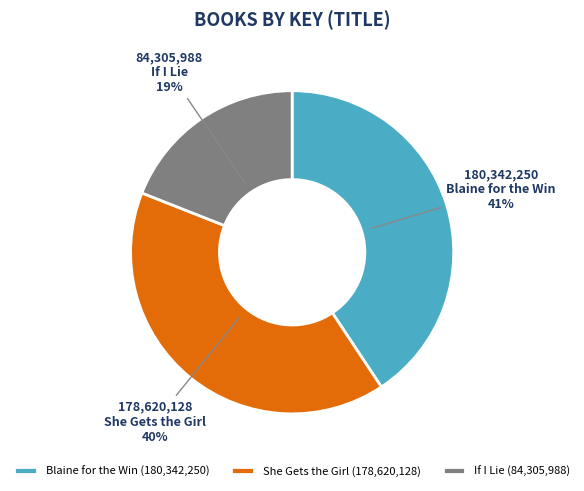

Does Blaine for the Win represent more than half of the total?

No